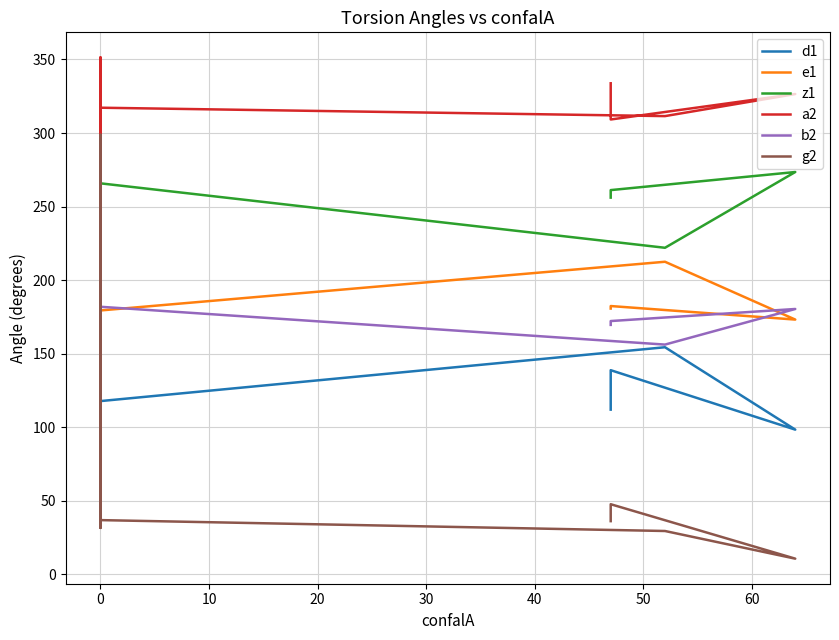

What is the difference between the second highest and minimum values in the z1 series?

51.5